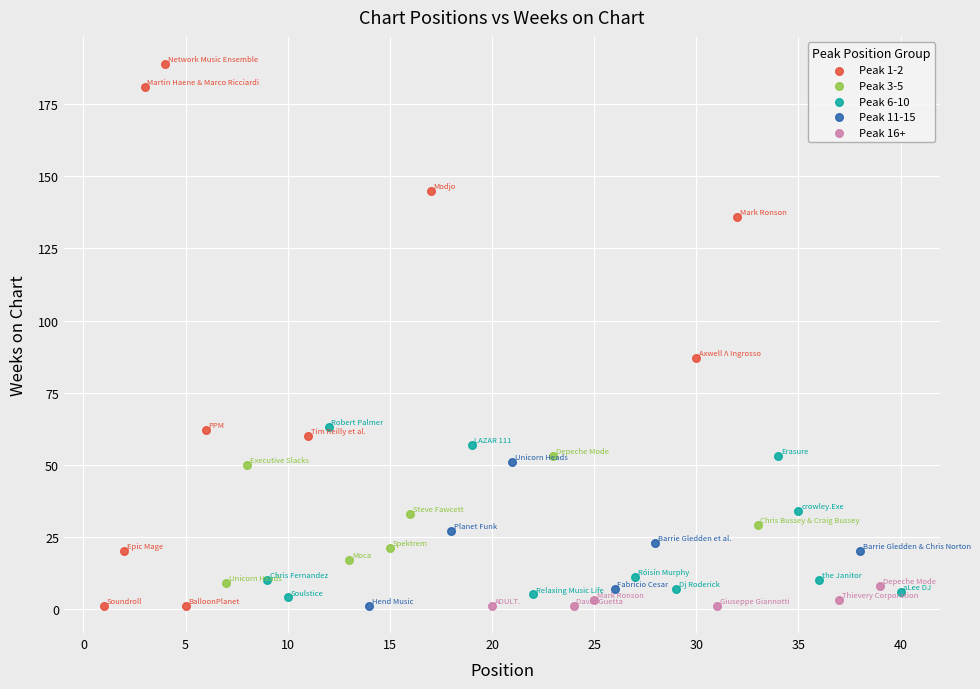

Which series reaches the maximum Y coordinate?

Peak 1-2